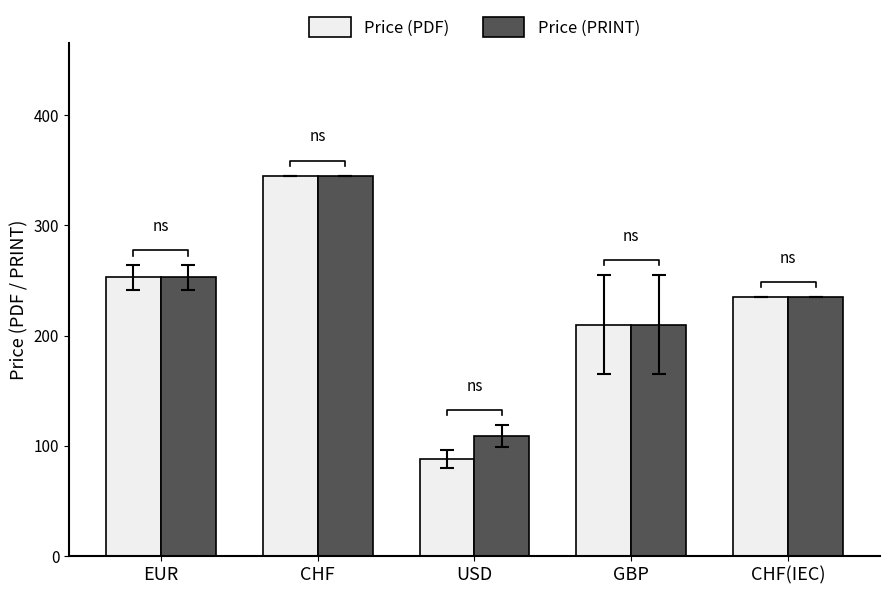

What value does the Price (PDF) series have at EUR?

252.7